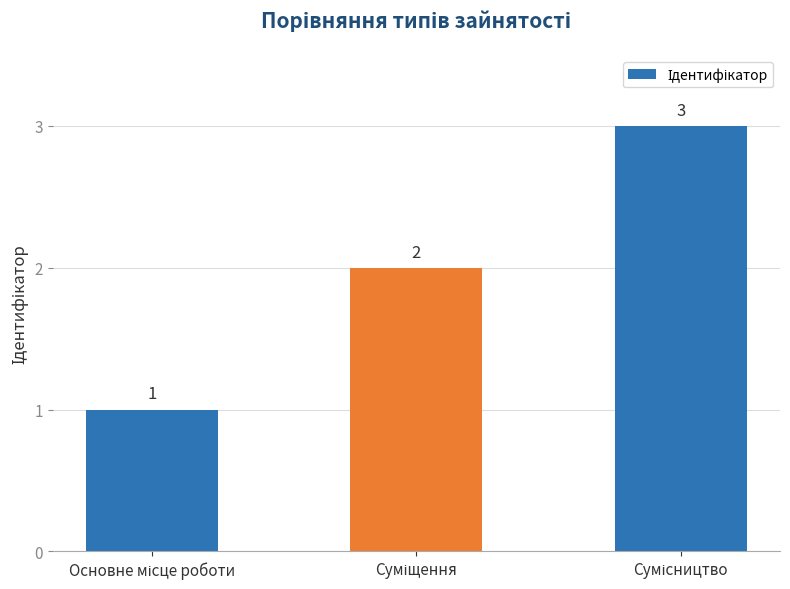

What is the sum of all values?

6